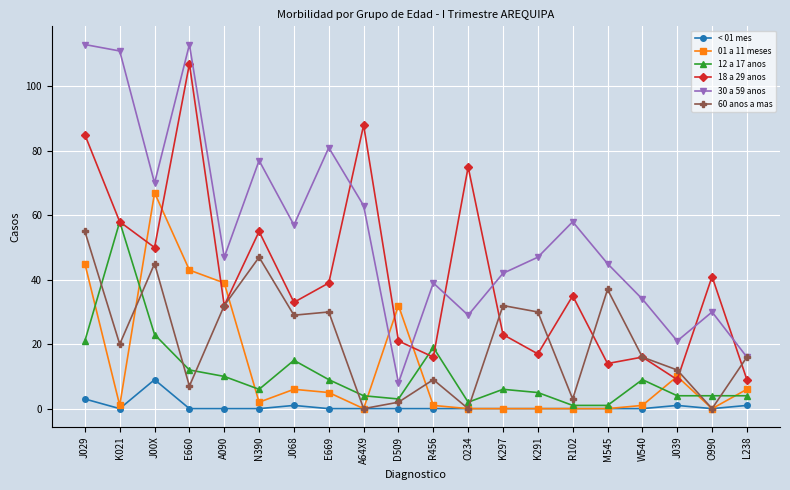

Reading left to right, extract all data points from this chart.

< 01 mes: J029=3	K021=0	J00X=9	E660=0	A090=0	N390=0	J068=1	E669=0	A64X9=0	D509=0	R456=0	O234=0	K297=0	K291=0	R102=0	M545=0	W540=0	J039=1	O990=0	L238=1
01 a 11 meses: J029=45	K021=1	J00X=67	E660=43	A090=39	N390=2	J068=6	E669=5	A64X9=0	D509=32	R456=1	O234=0	K297=0	K291=0	R102=0	M545=0	W540=1	J039=10	O990=0	L238=6
12 a 17 anos: J029=21	K021=58	J00X=23	E660=12	A090=10	N390=6	J068=15	E669=9	A64X9=4	D509=3	R456=19	O234=2	K297=6	K291=5	R102=1	M545=1	W540=9	J039=4	O990=4	L238=4
18 a 29 anos: J029=85	K021=58	J00X=50	E660=107	A090=32	N390=55	J068=33	E669=39	A64X9=88	D509=21	R456=16	O234=75	K297=23	K291=17	R102=35	M545=14	W540=16	J039=9	O990=41	L238=9
30 a 59 anos: J029=113	K021=111	J00X=70	E660=113	A090=47	N390=77	J068=57	E669=81	A64X9=63	D509=8	R456=39	O234=29	K297=42	K291=47	R102=58	M545=45	W540=34	J039=21	O990=30	L238=16
60 anos a mas: J029=55	K021=20	J00X=45	E660=7	A090=32	N390=47	J068=29	E669=30	A64X9=0	D509=2	R456=9	O234=0	K297=32	K291=30	R102=3	M545=37	W540=16	J039=12	O990=0	L238=16